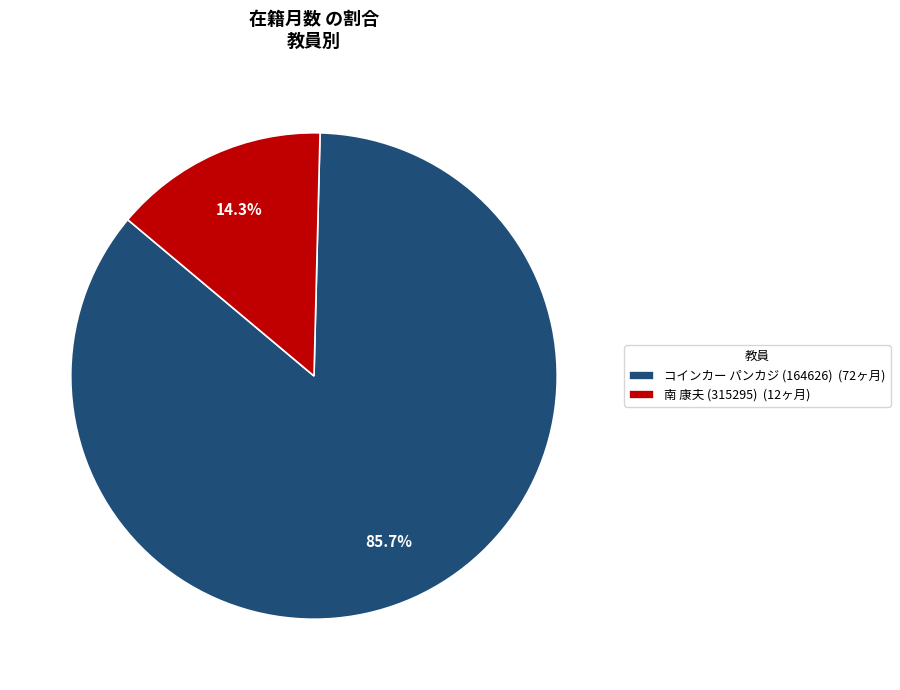

Which category has the biggest portion of the pie?

コインカー パンカジ (164626)